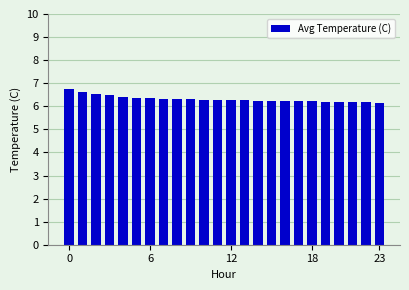

Count the values in the range 6 to 7.

24